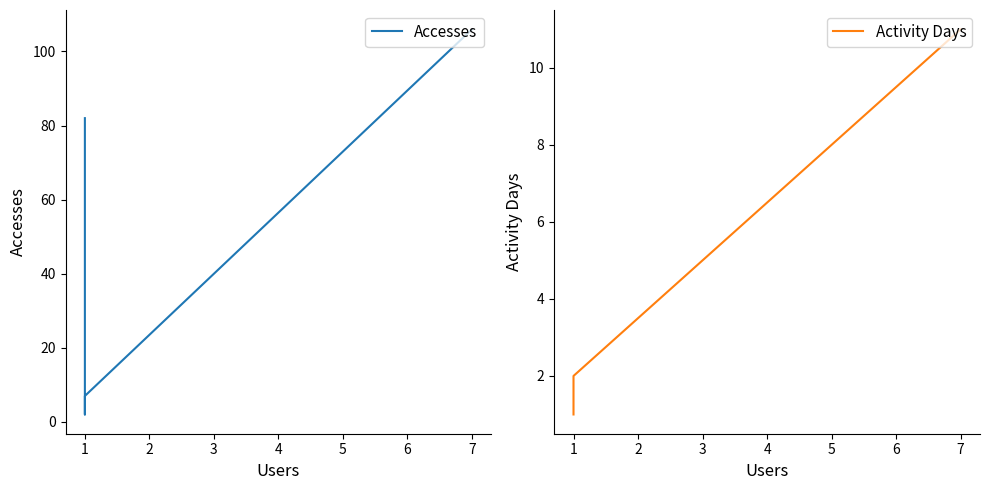

Reading right to left, transcribe all the data shown in this chart.

Accesses: 82	2	7	106
Activity Days: 1	1	2	11